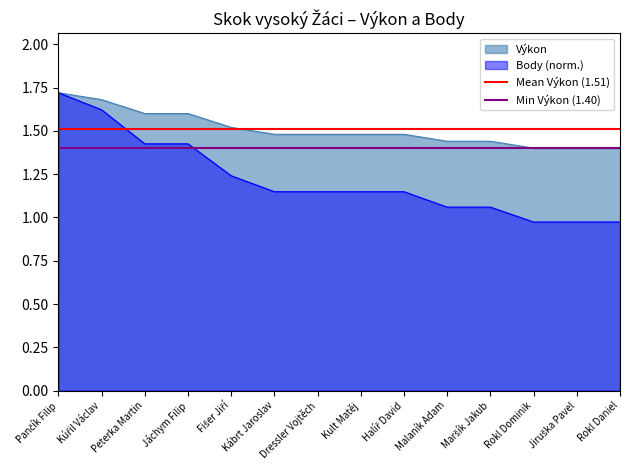

What is the sum of the Min Výkon (1.40) values at Kúřil Václav and Pančík Filip?

2.8